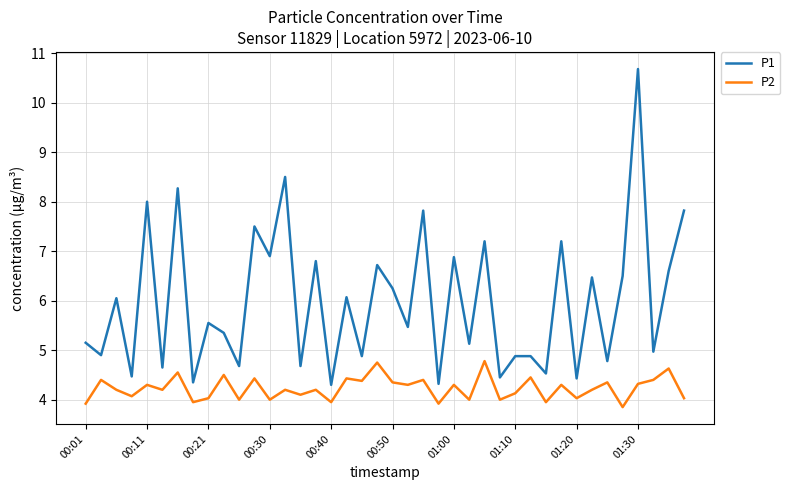

Which series has the widest spread of values?

P1